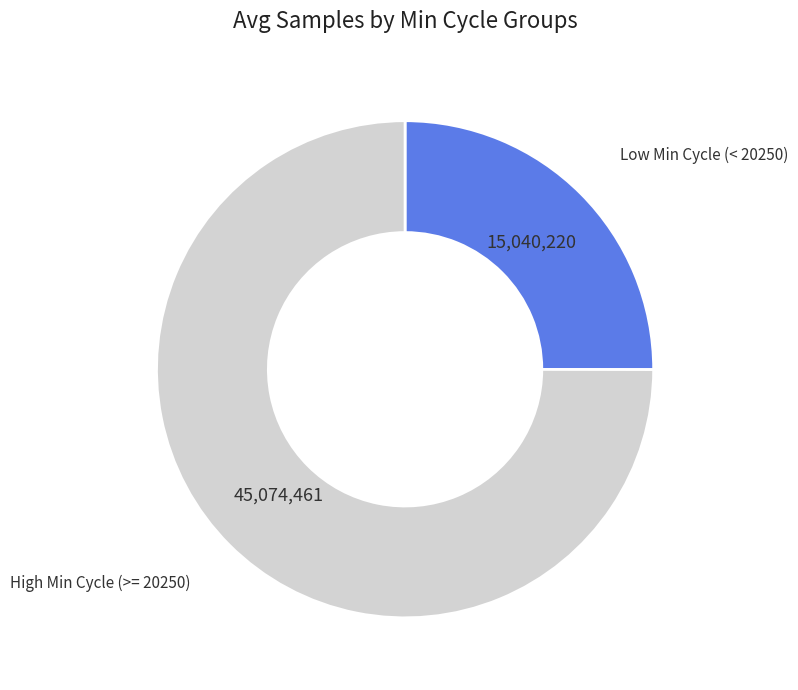

The High Min Cycle (>= 20250) slice represents 87% of the pie. True or false?

False